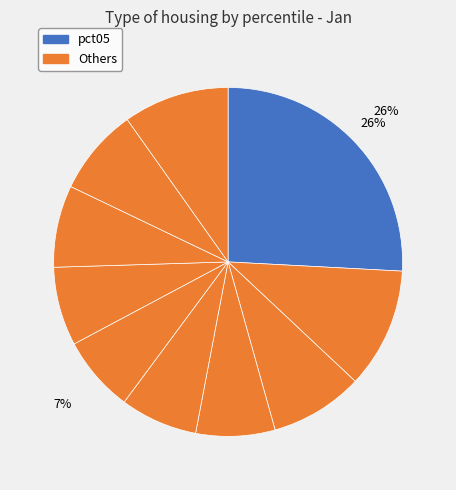

Count the number of slices in the pie.

10